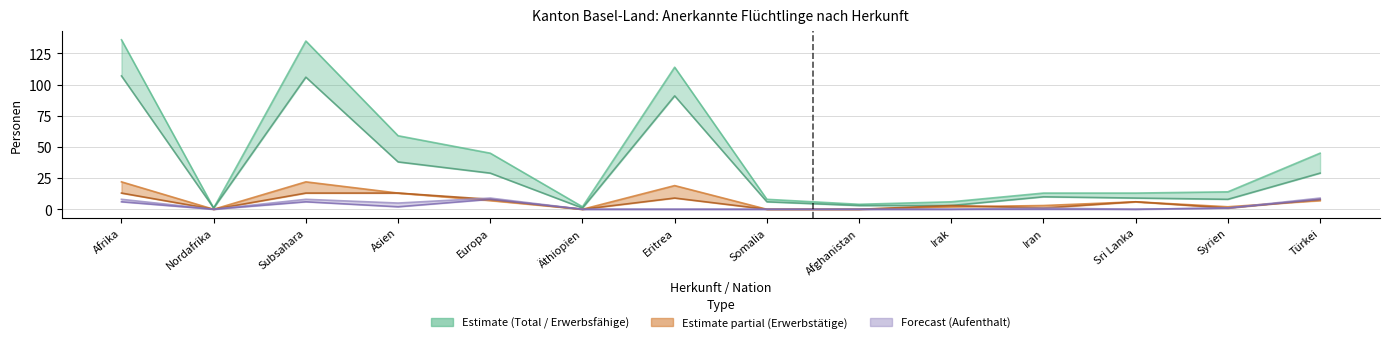

At how many categories does at least one series exceed 64?

3